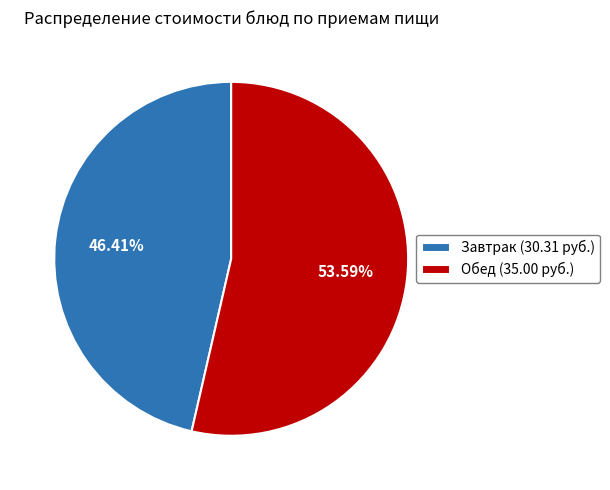

Is the sum of Обед (35.00 руб.) and Завтрак (30.31 руб.) greater than half?

Yes